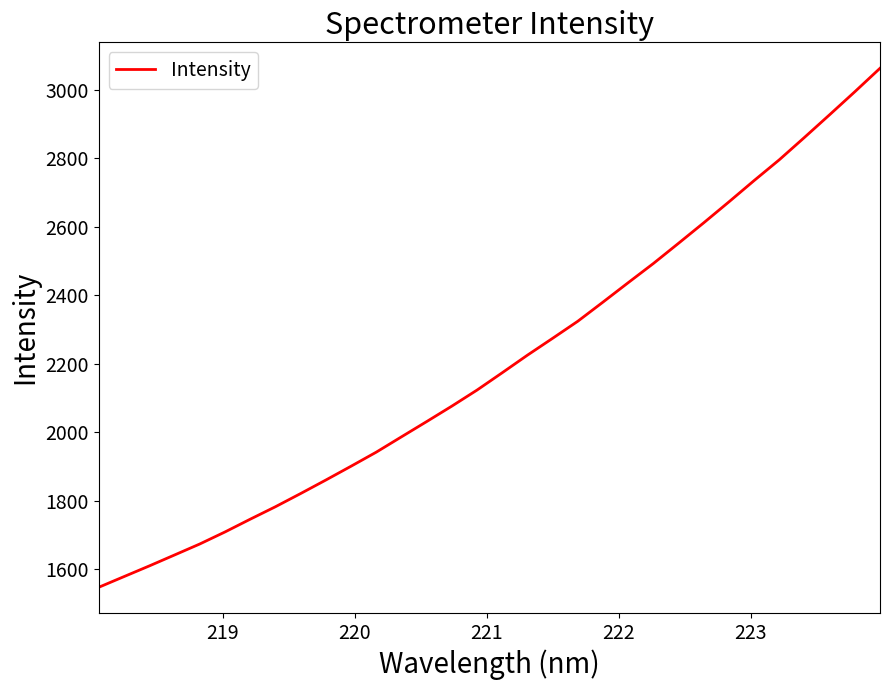

What is the minimum value shown in the chart?

1546.9